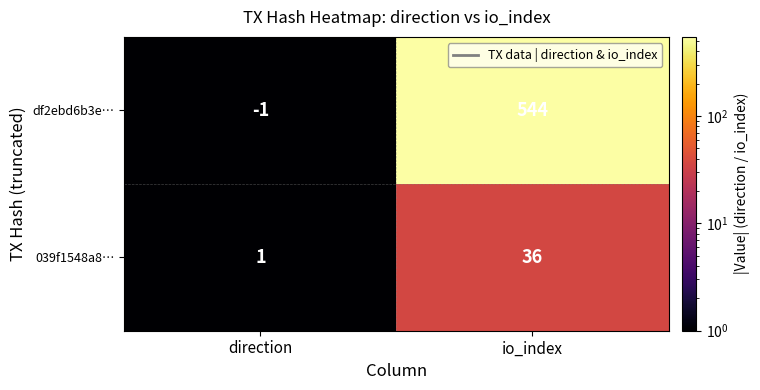

At how many categories does at least one series exceed 475?

1